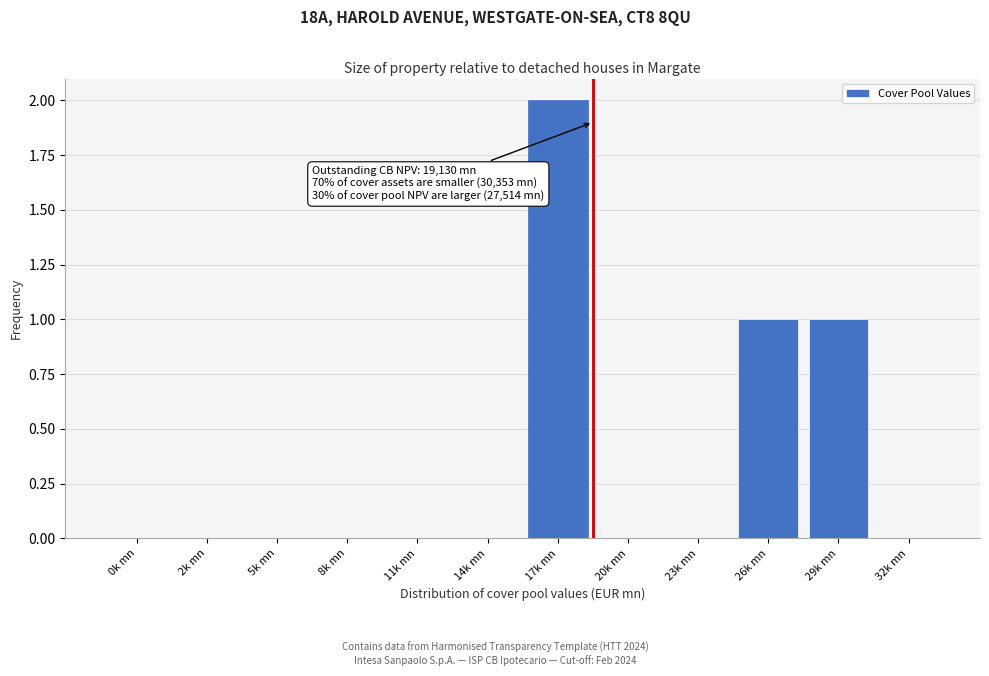

Reading left to right, what are all the values shown in this chart?

0k mn=0	2k mn=0	5k mn=0	8k mn=0	11k mn=0	14k mn=0	17k mn=2	20k mn=0	23k mn=0	26k mn=1	29k mn=1	32k mn=0